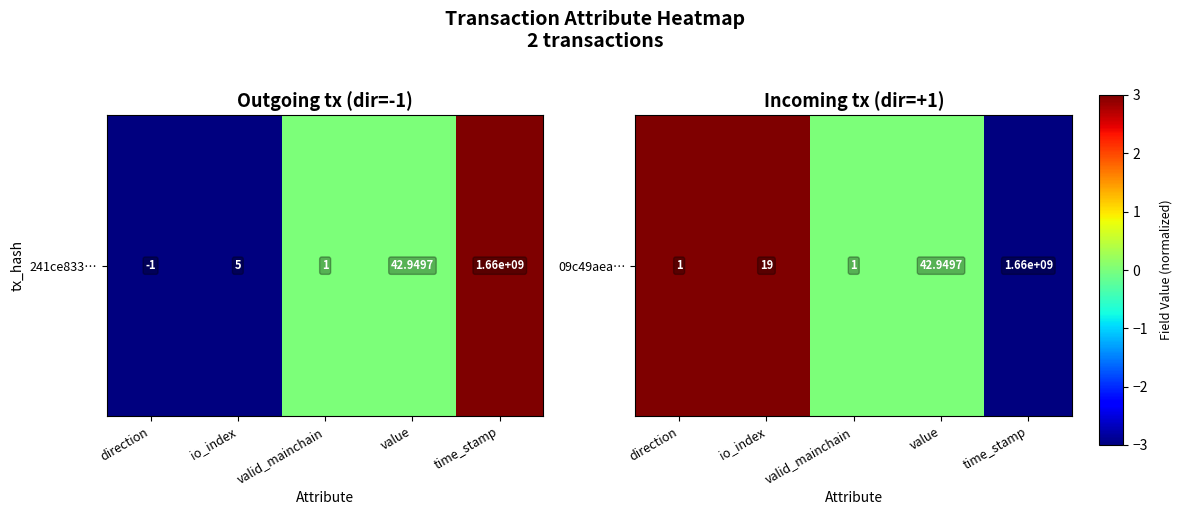

At which category is the sum across all series the highest?

direction